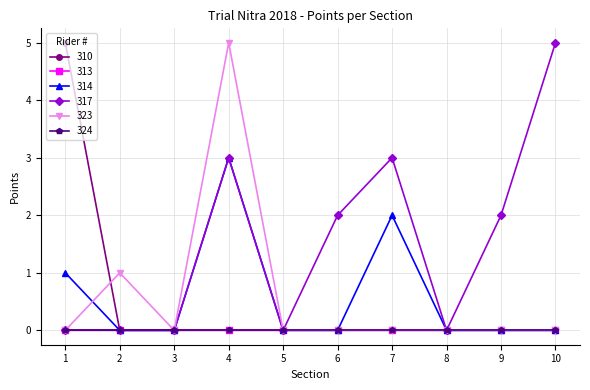

True or false: 317 has a value of 5 at 10.

True